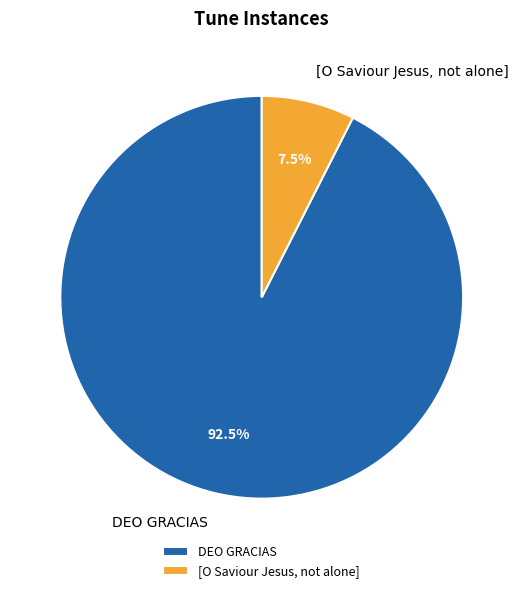

What is the total percentage of DEO GRACIAS and [O Saviour Jesus, not alone]?

100.0%